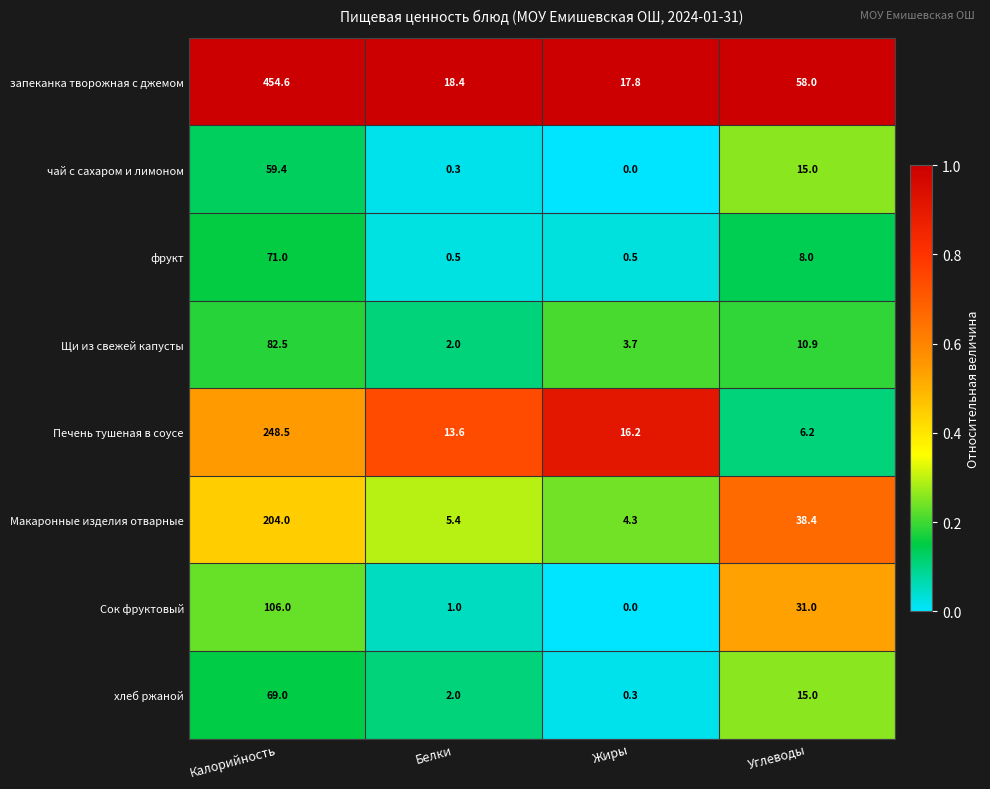

At which label does хлеб ржаной reach its peak?

Калорийность